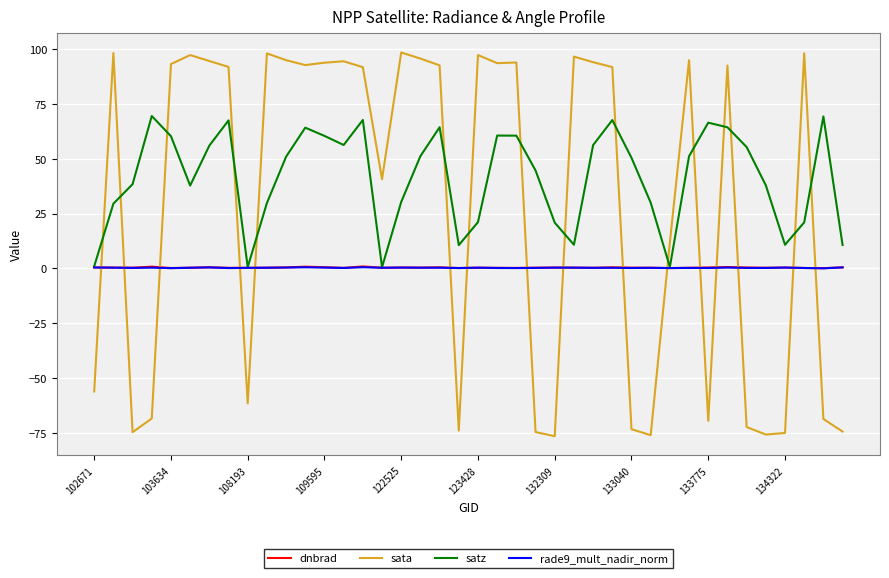

Count the number of categories in the chart.

40